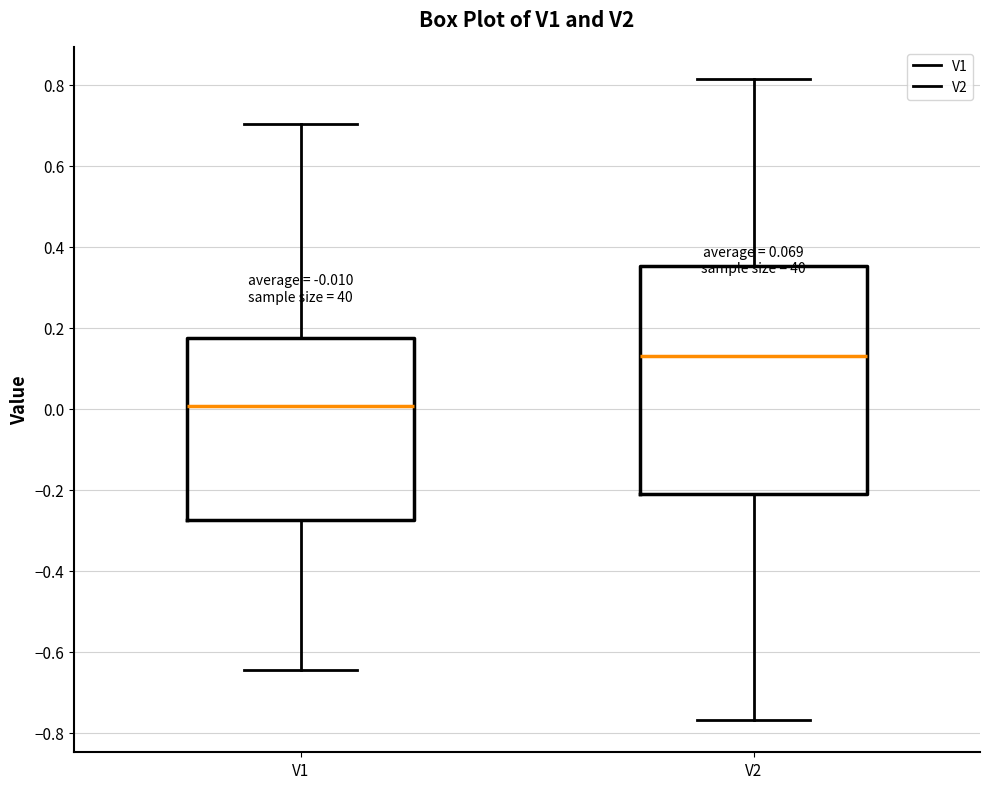

Which box has the highest median line?

V2